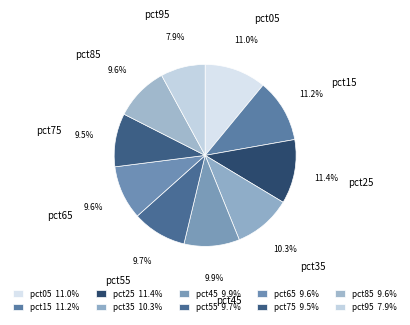

To the nearest percent, what portion does pct95 represent?

8%